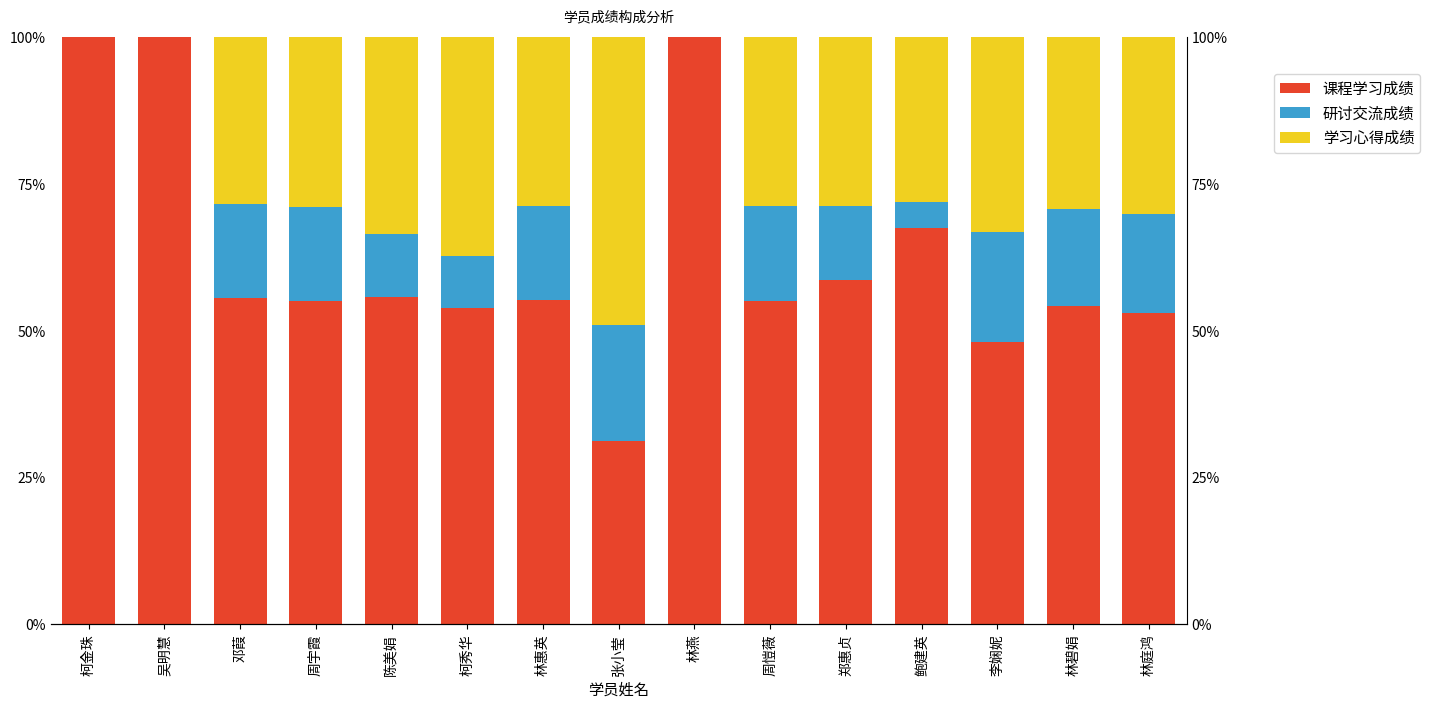

True or false: 学习心得成绩 has a value of 19.7 at 周宇霞.

False